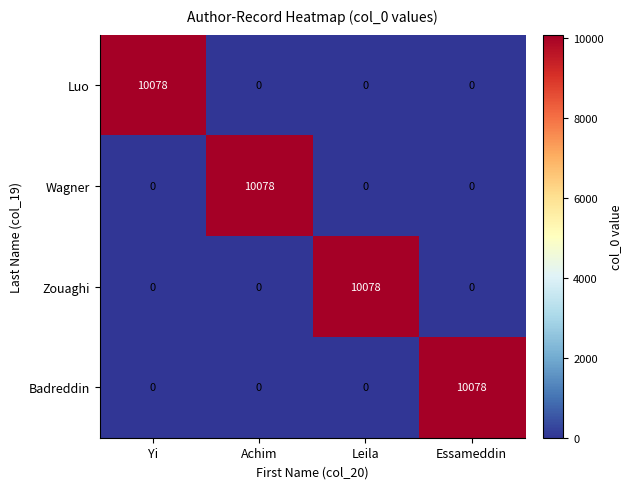

What is the maximum value for Wagner?

10078